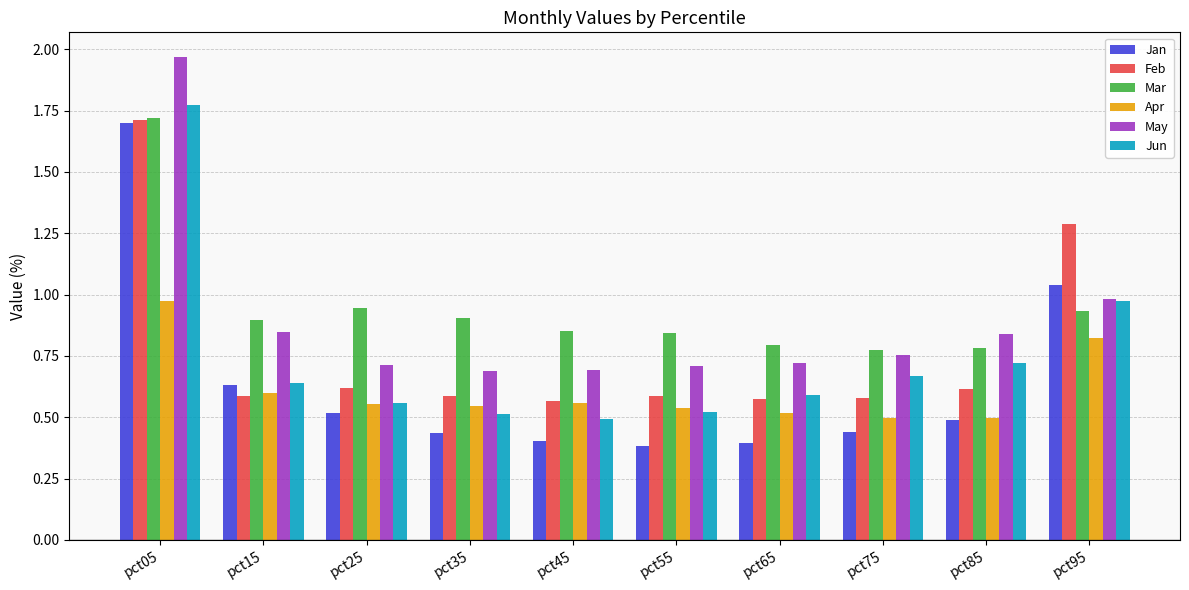

Does the chart contain any negative values?

No